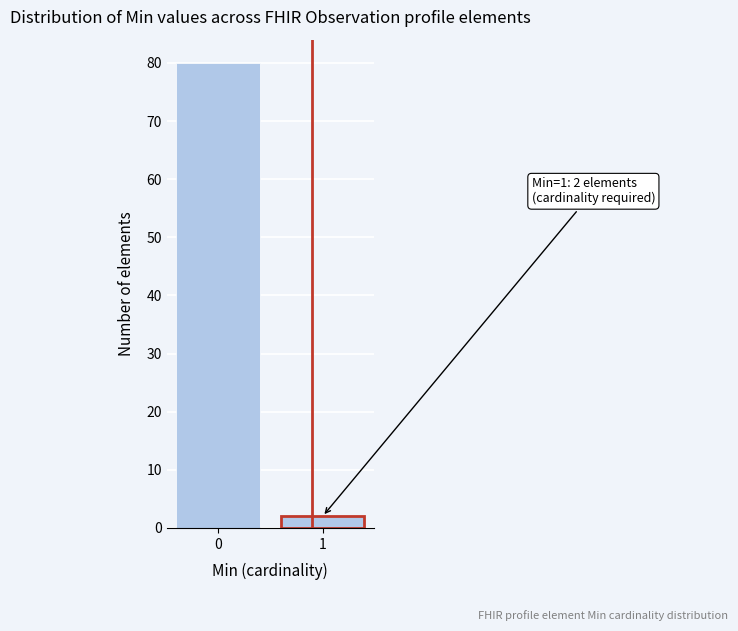

Reading left to right, list all the values displayed in this chart.

80	2